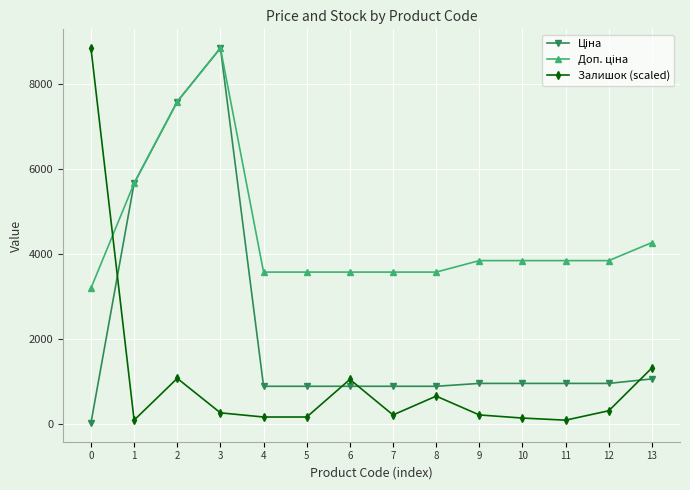

True or false: Залишок (scaled) has more than 2 points higher than both neighbors.

True